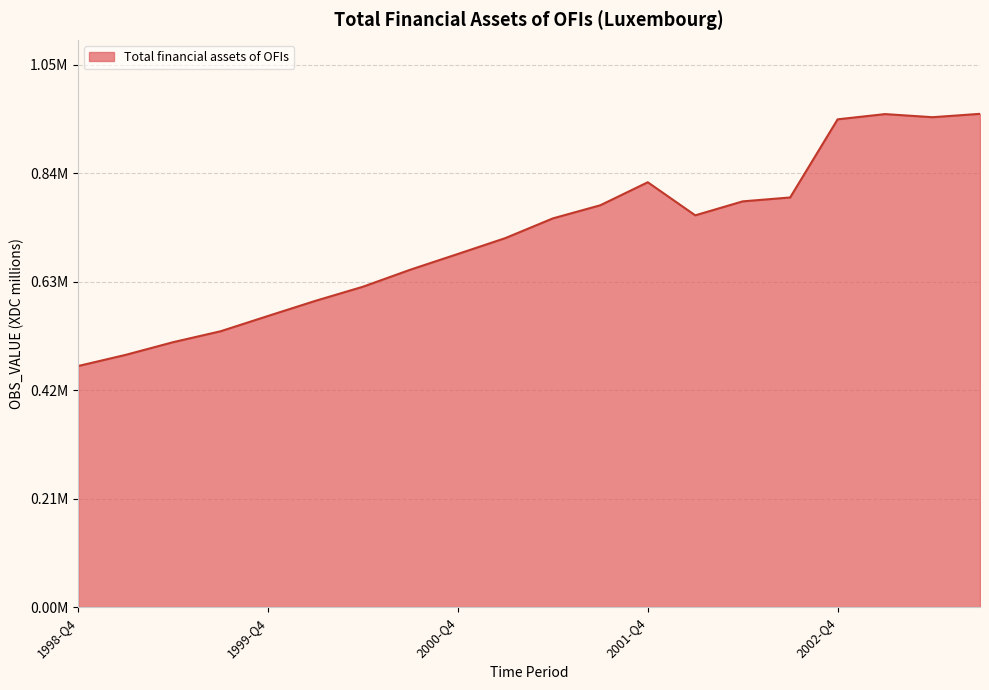

Is this an area chart (filled region under the line)?

Yes